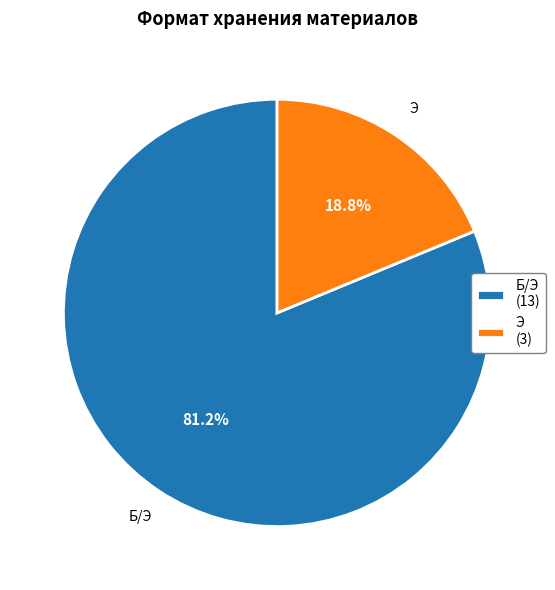

To the nearest percent, what is the average slice percentage?

50%